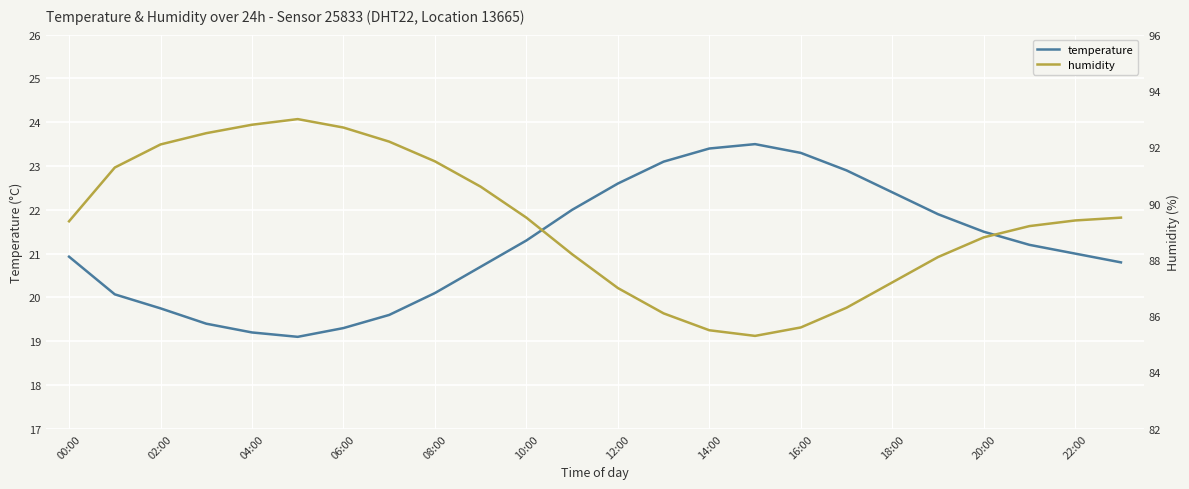

What is the difference between the maximum and minimum values in the temperature series?

4.4